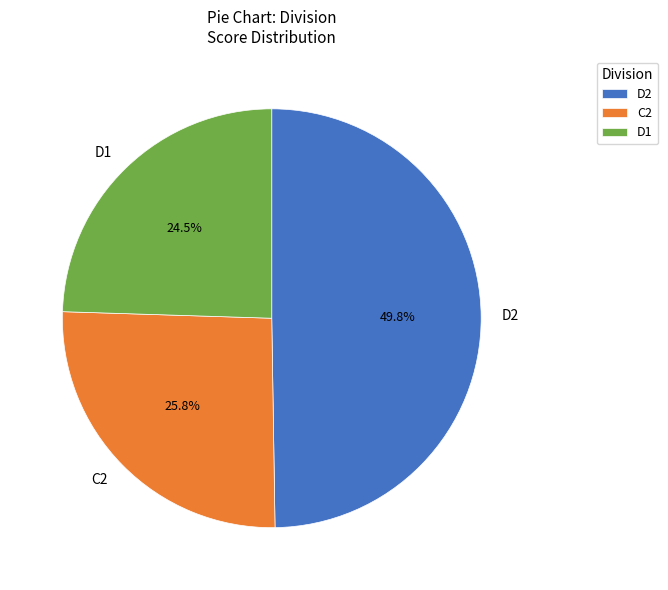

Which has a higher value, D2 or D1?

D2